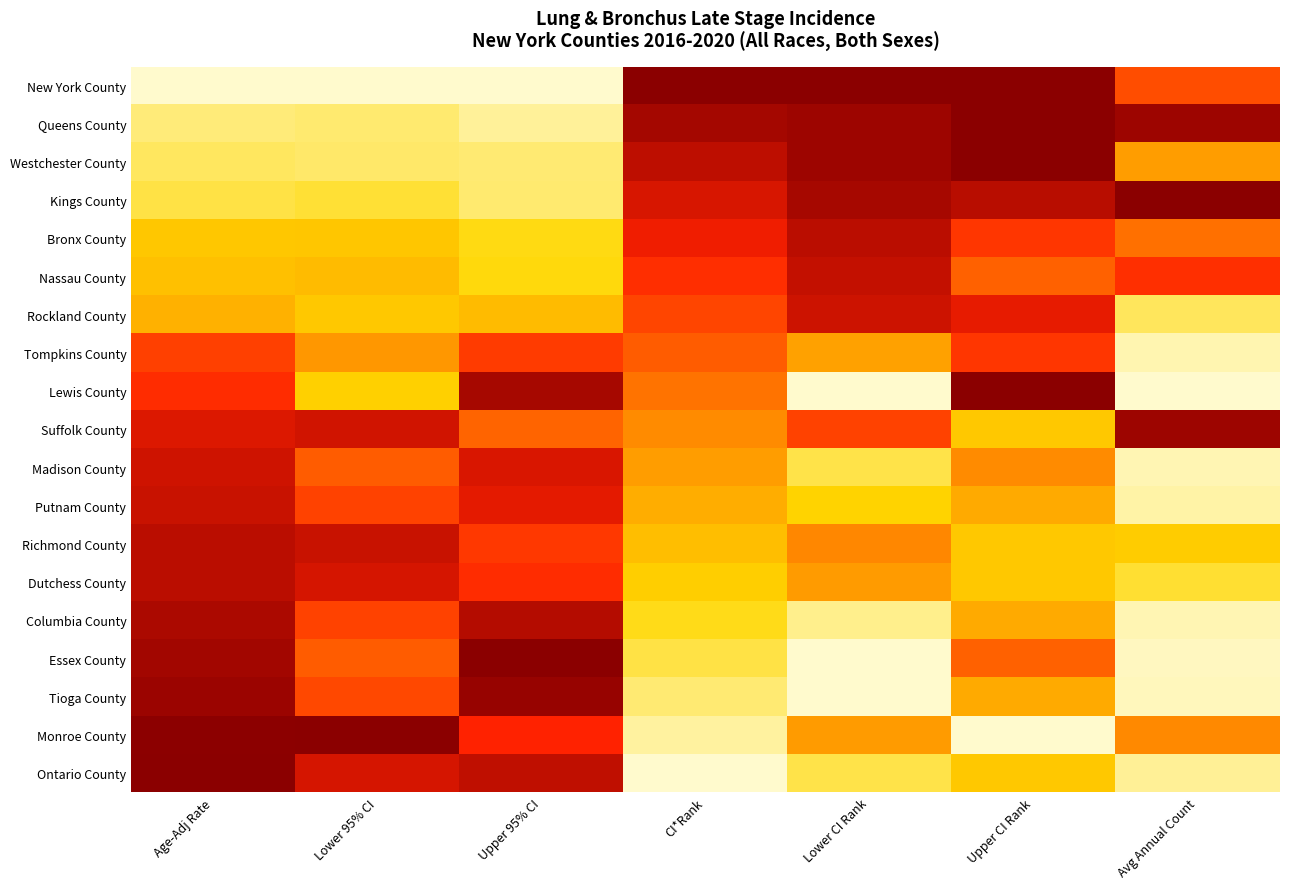

Reading left to right, extract all data points from this chart.

New York County: Age-Adj Rate=0.0	Lower 95% CI=0.0	Upper 95% CI=0.0	CI*Rank=1.0	Lower CI Rank=1.0	Upper CI Rank=1.0	Avg Annual Count=0.6
Queens County: Age-Adj Rate=0.1	Lower 95% CI=0.1	Upper 95% CI=0.1	CI*Rank=0.9	Lower CI Rank=1.0	Upper CI Rank=1.0	Avg Annual Count=1.0
Westchester County: Age-Adj Rate=0.1	Lower 95% CI=0.1	Upper 95% CI=0.1	CI*Rank=0.9	Lower CI Rank=1.0	Upper CI Rank=1.0	Avg Annual Count=0.4
Kings County: Age-Adj Rate=0.2	Lower 95% CI=0.2	Upper 95% CI=0.1	CI*Rank=0.8	Lower CI Rank=0.9	Upper CI Rank=0.9	Avg Annual Count=1.0
Bronx County: Age-Adj Rate=0.3	Lower 95% CI=0.3	Upper 95% CI=0.2	CI*Rank=0.8	Lower CI Rank=0.9	Upper CI Rank=0.7	Avg Annual Count=0.6
Nassau County: Age-Adj Rate=0.3	Lower 95% CI=0.3	Upper 95% CI=0.2	CI*Rank=0.7	Lower CI Rank=0.9	Upper CI Rank=0.6	Avg Annual Count=0.7
Rockland County: Age-Adj Rate=0.4	Lower 95% CI=0.3	Upper 95% CI=0.3	CI*Rank=0.7	Lower CI Rank=0.9	Upper CI Rank=0.8	Avg Annual Count=0.1
Tompkins County: Age-Adj Rate=0.7	Lower 95% CI=0.5	Upper 95% CI=0.7	CI*Rank=0.6	Lower CI Rank=0.4	Upper CI Rank=0.7	Avg Annual Count=0.0
Lewis County: Age-Adj Rate=0.7	Lower 95% CI=0.3	Upper 95% CI=0.9	CI*Rank=0.6	Lower CI Rank=0.0	Upper CI Rank=1.0	Avg Annual Count=0.0
Suffolk County: Age-Adj Rate=0.8	Lower 95% CI=0.9	Upper 95% CI=0.6	CI*Rank=0.5	Lower CI Rank=0.7	Upper CI Rank=0.3	Avg Annual Count=1.0
Madison County: Age-Adj Rate=0.9	Lower 95% CI=0.6	Upper 95% CI=0.8	CI*Rank=0.4	Lower CI Rank=0.2	Upper CI Rank=0.5	Avg Annual Count=0.0
Putnam County: Age-Adj Rate=0.9	Lower 95% CI=0.7	Upper 95% CI=0.8	CI*Rank=0.4	Lower CI Rank=0.3	Upper CI Rank=0.4	Avg Annual Count=0.0
Richmond County: Age-Adj Rate=0.9	Lower 95% CI=0.9	Upper 95% CI=0.7	CI*Rank=0.3	Lower CI Rank=0.5	Upper CI Rank=0.3	Avg Annual Count=0.3
Dutchess County: Age-Adj Rate=0.9	Lower 95% CI=0.8	Upper 95% CI=0.7	CI*Rank=0.3	Lower CI Rank=0.4	Upper CI Rank=0.3	Avg Annual Count=0.2
Columbia County: Age-Adj Rate=0.9	Lower 95% CI=0.7	Upper 95% CI=0.9	CI*Rank=0.2	Lower CI Rank=0.1	Upper CI Rank=0.4	Avg Annual Count=0.0
Essex County: Age-Adj Rate=0.9	Lower 95% CI=0.6	Upper 95% CI=1.0	CI*Rank=0.2	Lower CI Rank=0.0	Upper CI Rank=0.6	Avg Annual Count=0.0
Tioga County: Age-Adj Rate=1.0	Lower 95% CI=0.7	Upper 95% CI=1.0	CI*Rank=0.1	Lower CI Rank=0.0	Upper CI Rank=0.4	Avg Annual Count=0.0
Monroe County: Age-Adj Rate=1.0	Lower 95% CI=1.0	Upper 95% CI=0.7	CI*Rank=0.1	Lower CI Rank=0.4	Upper CI Rank=0.0	Avg Annual Count=0.5
Ontario County: Age-Adj Rate=1.0	Lower 95% CI=0.8	Upper 95% CI=0.9	CI*Rank=0.0	Lower CI Rank=0.2	Upper CI Rank=0.3	Avg Annual Count=0.1